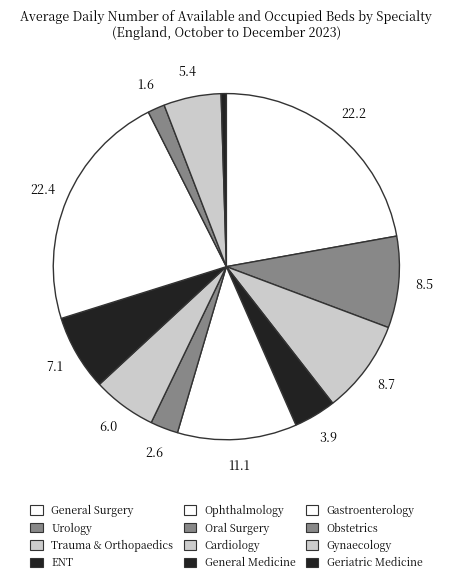

Do Obstetrics and General Medicine together represent more than half of the pie?

No